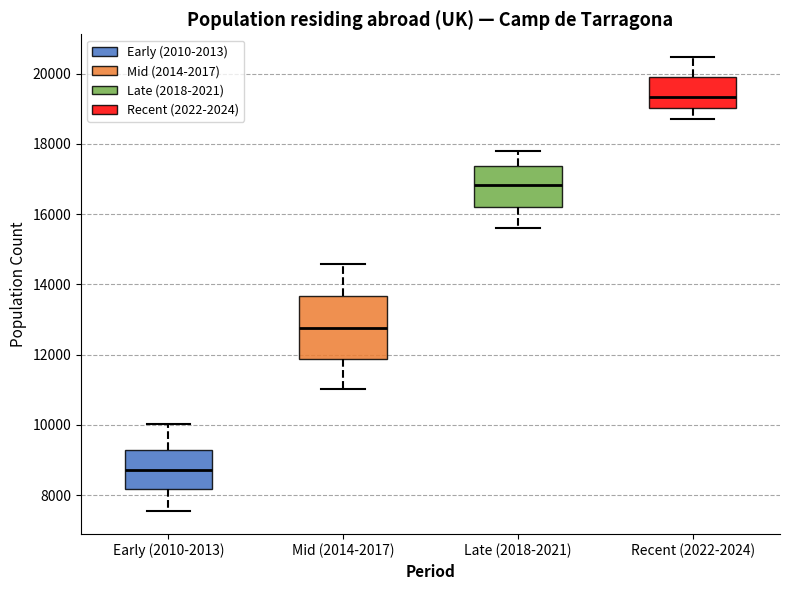

Reading left to right, read every box against the y-axis: the position of its median line, the range the box covers, and the ends of its whiskers. The values are not printed on the chart, so give them approximately, as read against the axis.

Early (2010-2013): median 8800, box 8200 to 9200, whiskers 7600 to 10000
Mid (2014-2017): median 12800, box 11800 to 13600, whiskers 11000 to 14600
Late (2018-2021): median 16800, box 16200 to 17400, whiskers 15600 to 17800
Recent (2022-2024): median 19400, box 19000 to 20000, whiskers 18600 to 20400